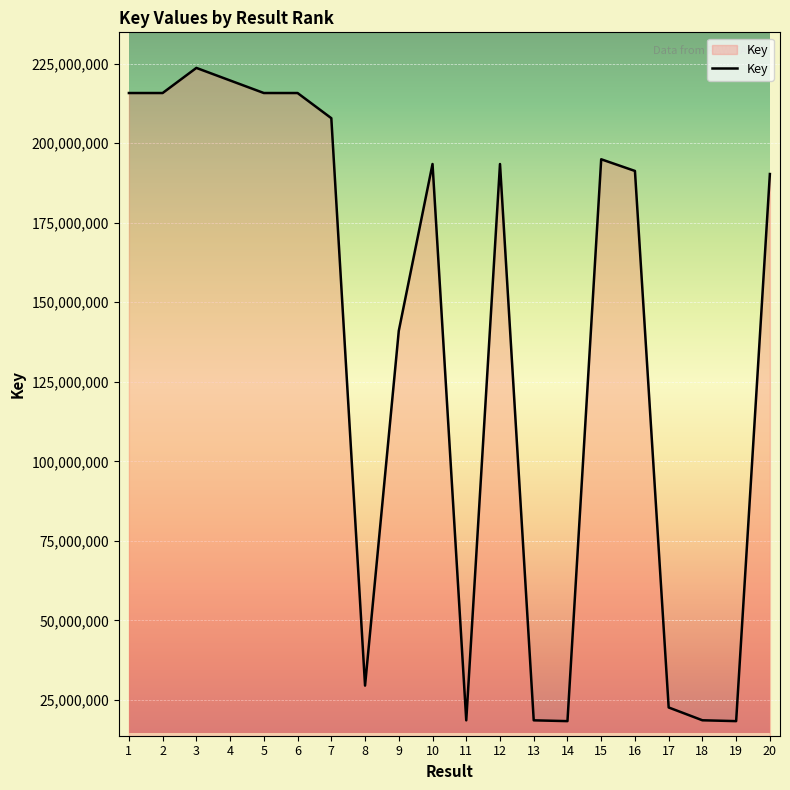

Between 1 and 3, which is larger?

3